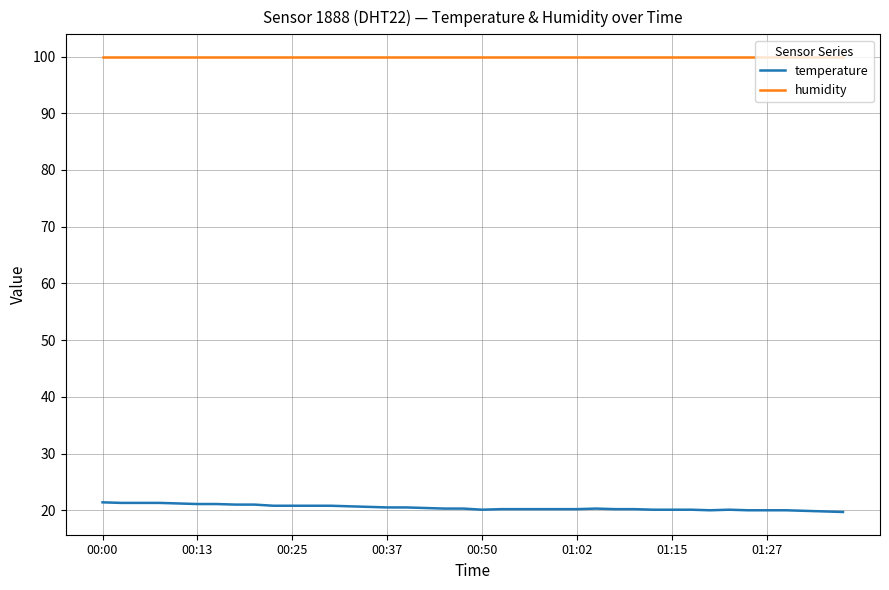

What is the maximum value shown in the chart?

99.9